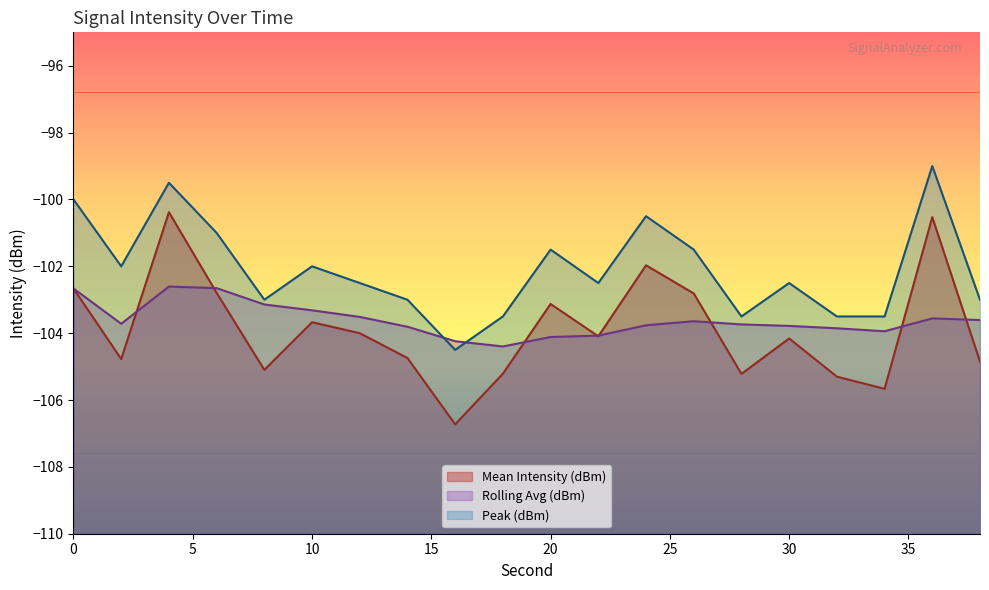

Is the value of Rolling Avg (dBm) at 20 greater than the value of Mean Intensity (dBm) at 20?

No